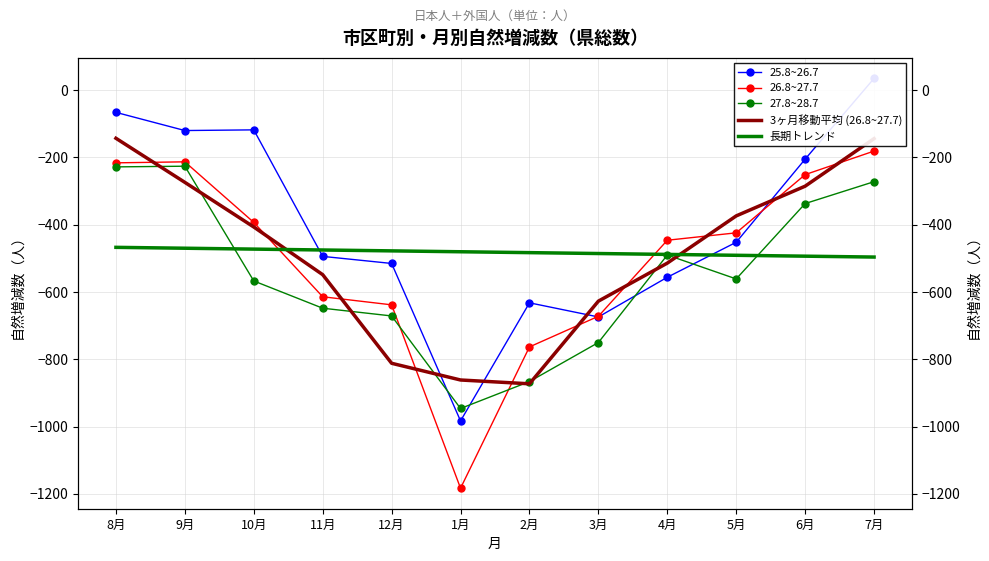

Rank the series by their maximum value, from highest to lowest.

25.8~26.7, 3ヶ月移動平均 (26.8~27.7), 26.8~27.7, 27.8~28.7, 長期トレンド